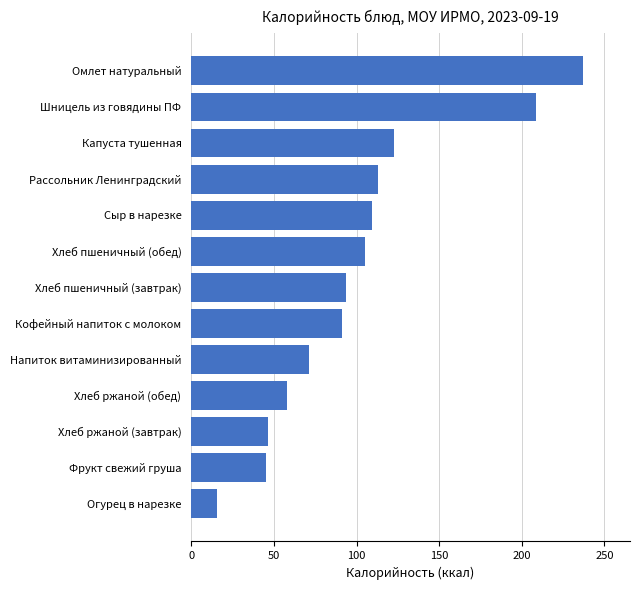

Between Огурец в нарезке and Фрукт свежий груша, which is larger?

Фрукт свежий груша